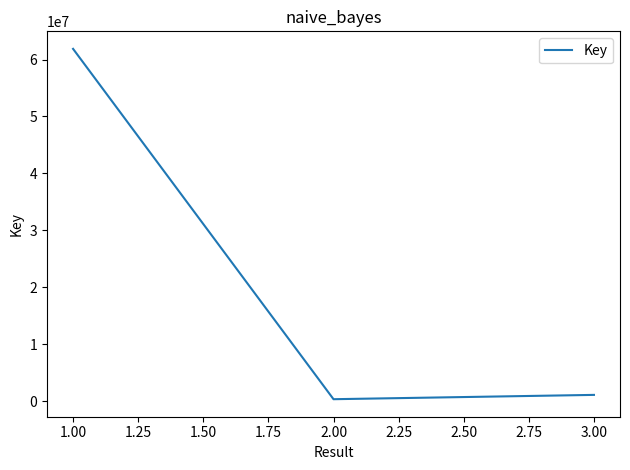

Is this an area chart (filled region under the line)?

No